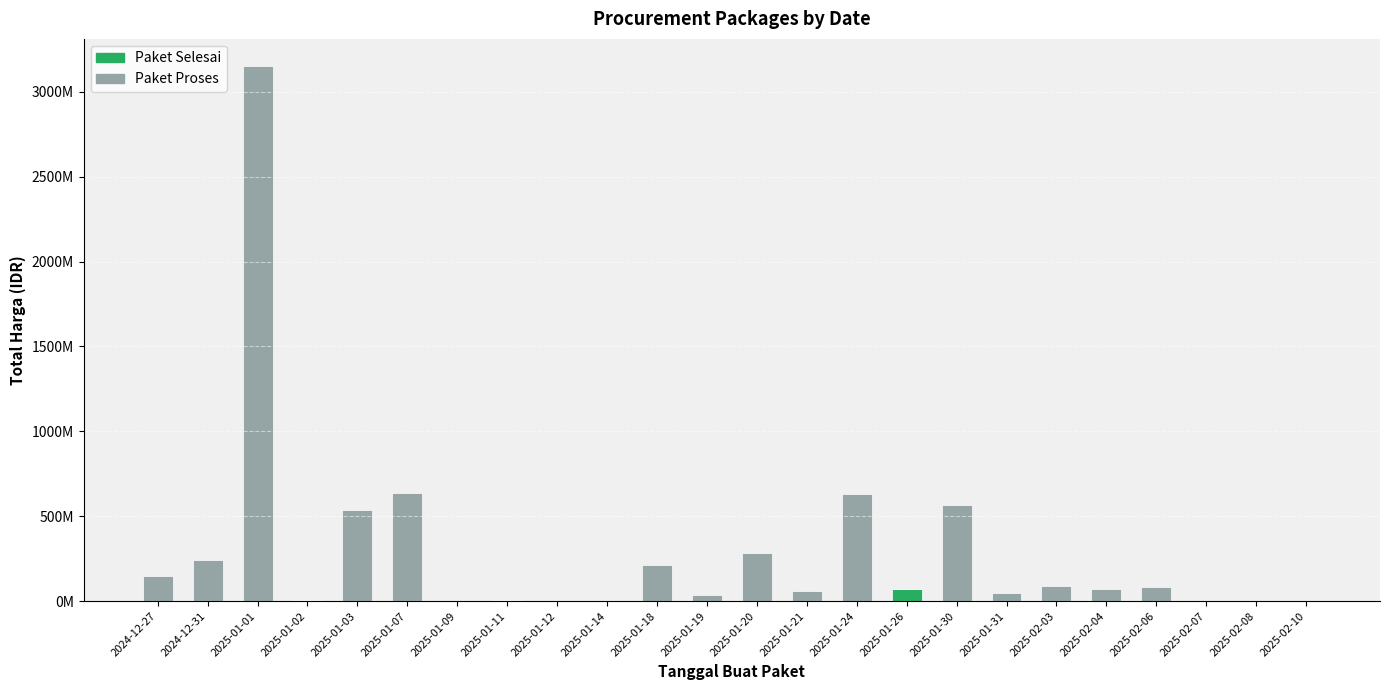

Are the bars horizontal?

No